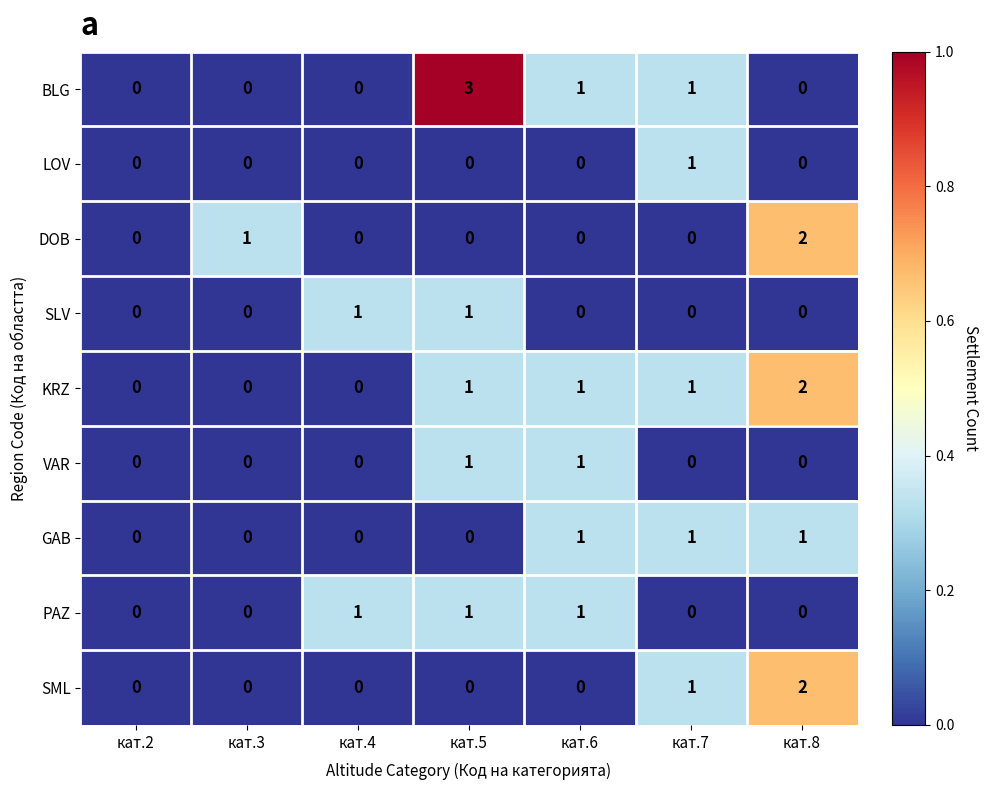

Which category has the highest value in the BLG series?

кат.5